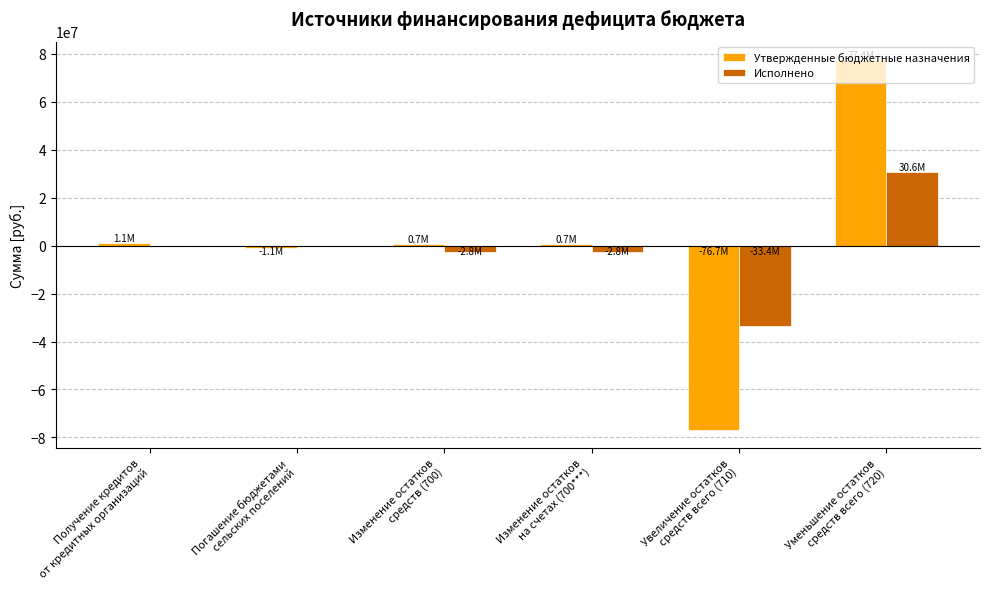

Are the bars horizontal?

No